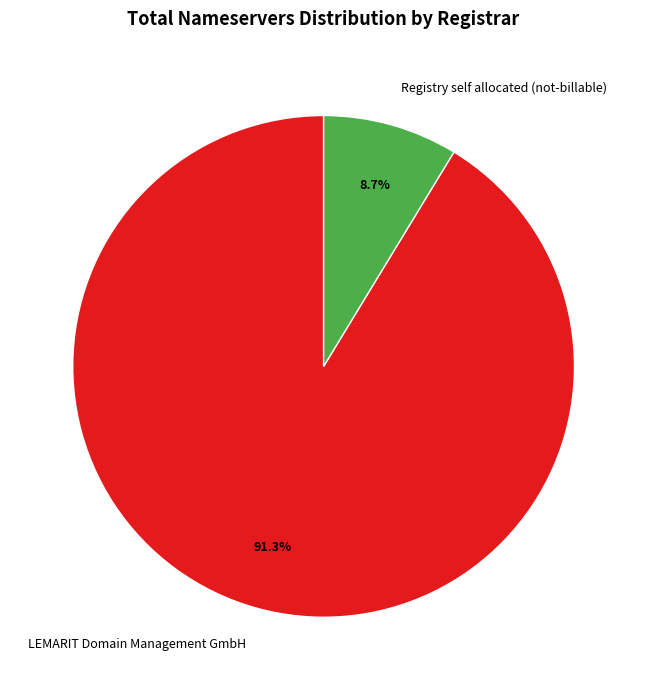

Is there any slice that represents more than half of the pie?

Yes